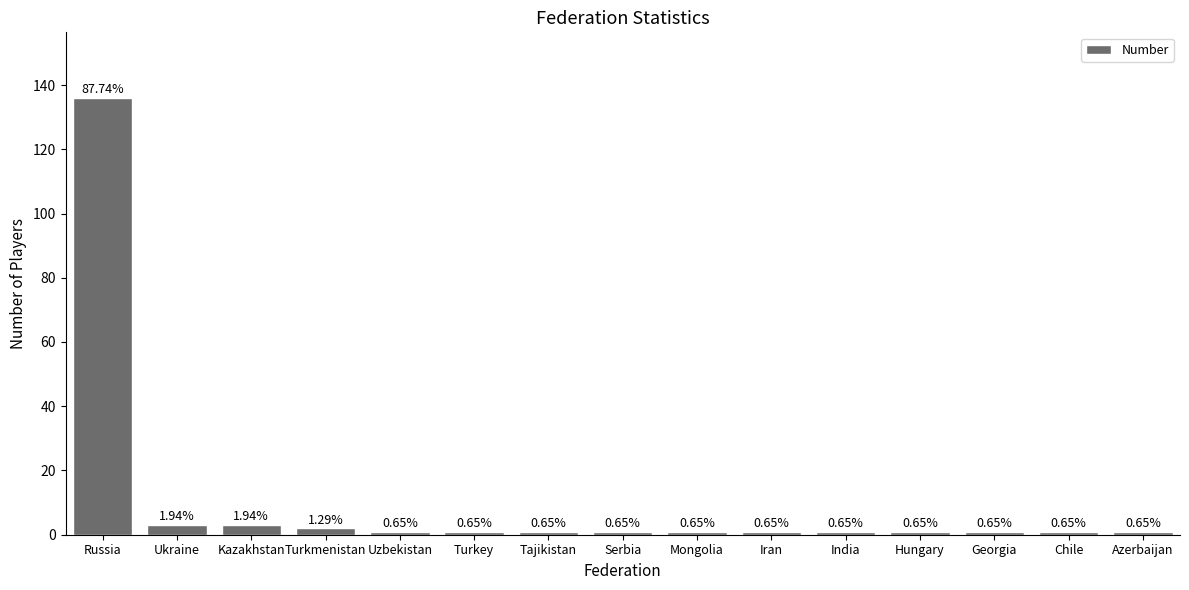

What is the value of the 6th bar from the left?

1